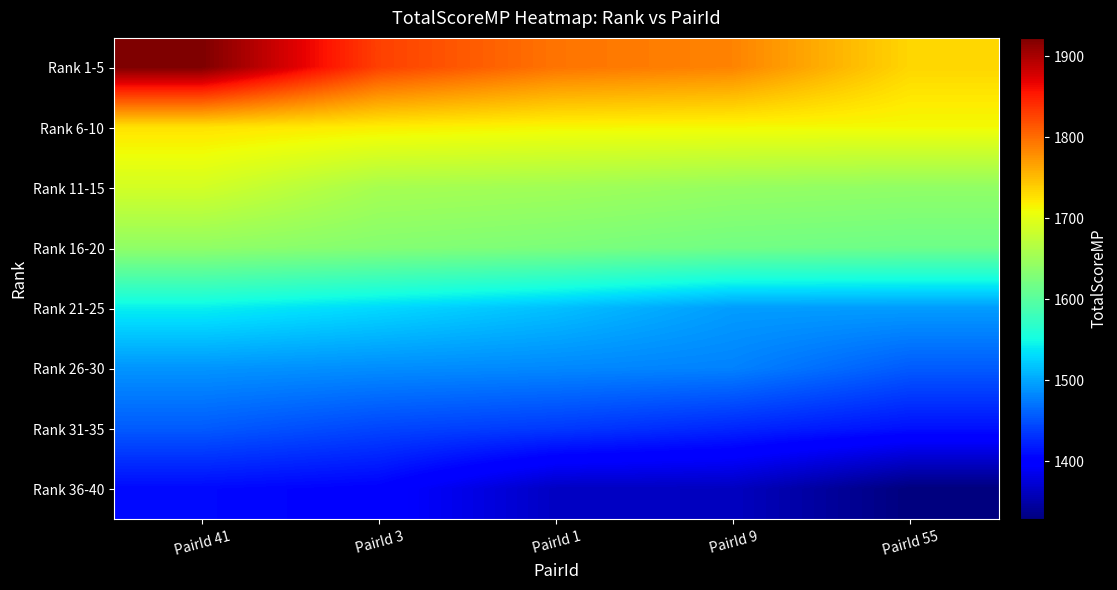

What is the spread (max minus min) of values at PairId 9?

423.0